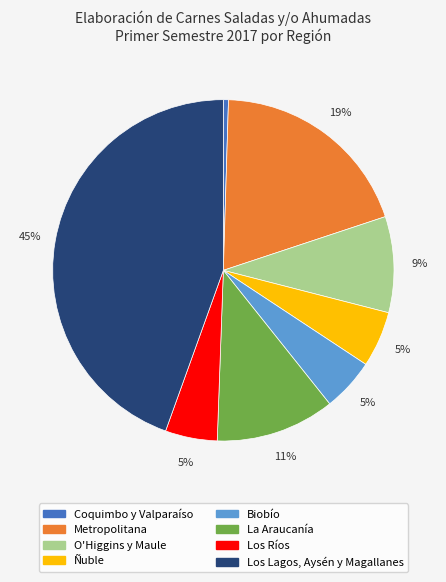

Is there a majority slice in this chart?

No